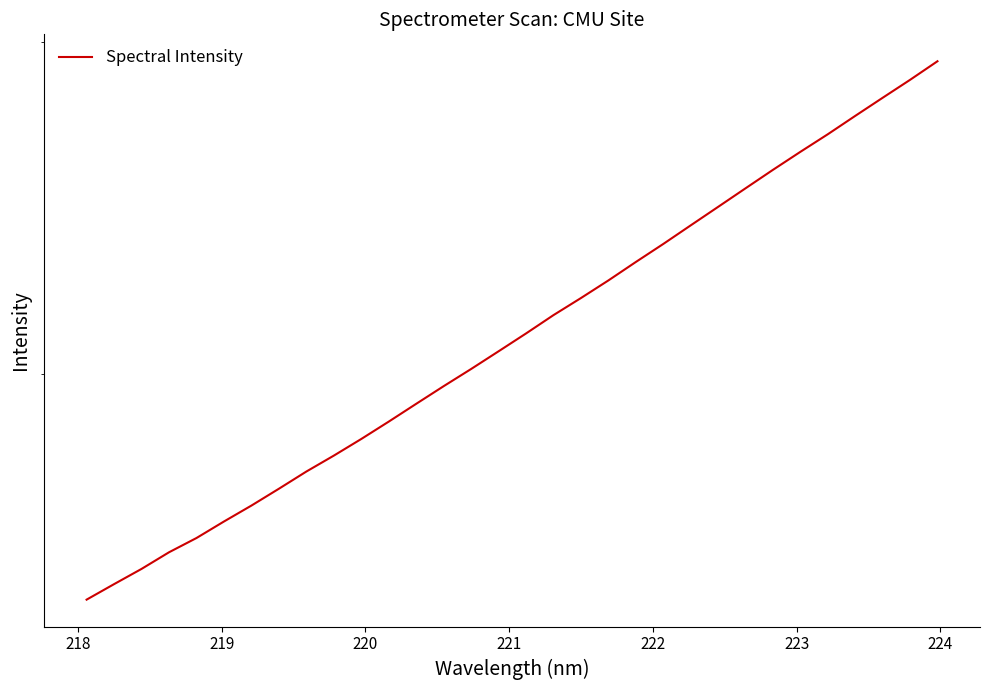

What is the average value?

2129.8